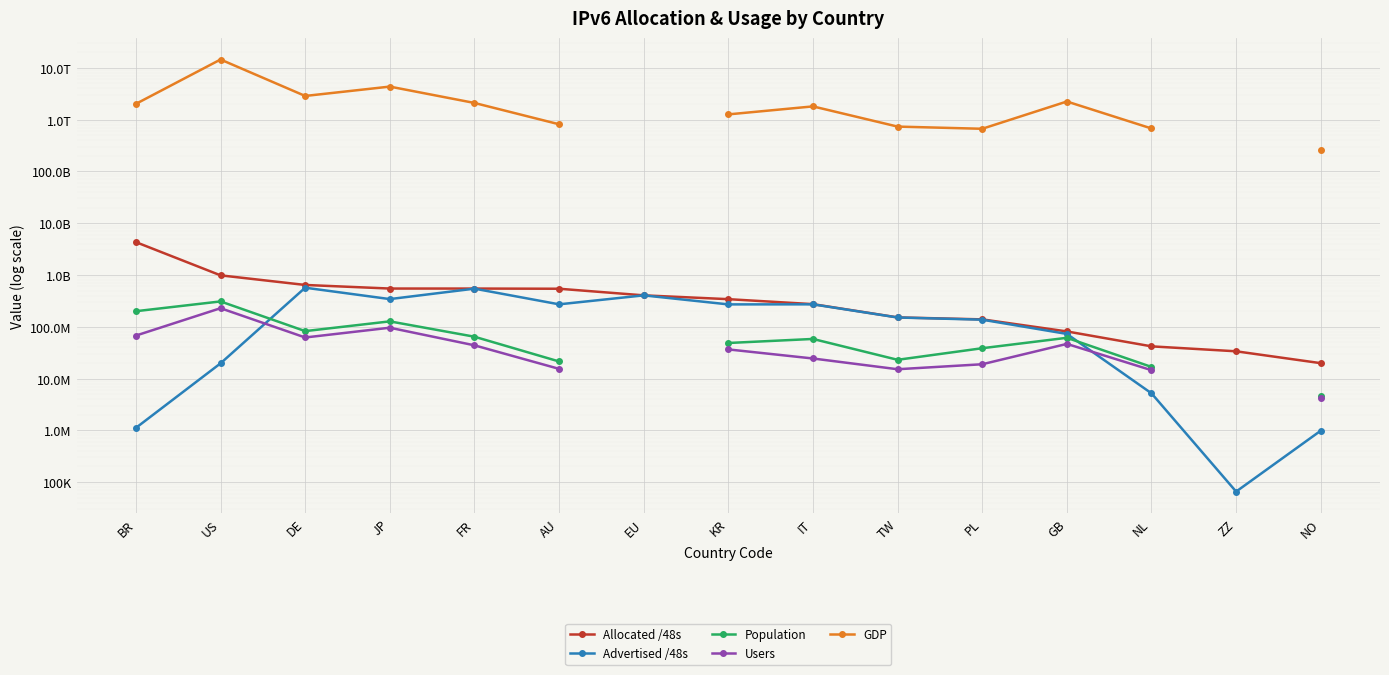

What is the sum of the GDP values at TW and GB?

2972325277000.0